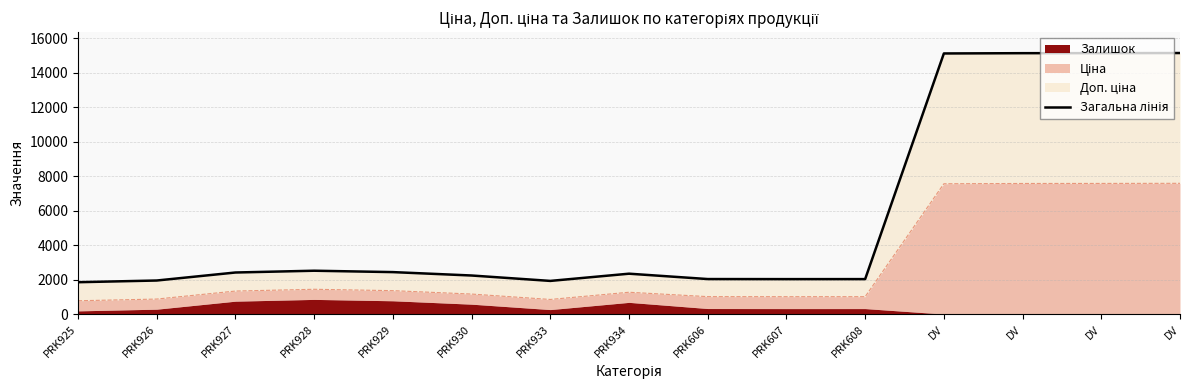

What is the change in value from PRK926 to DV?

+13168.3